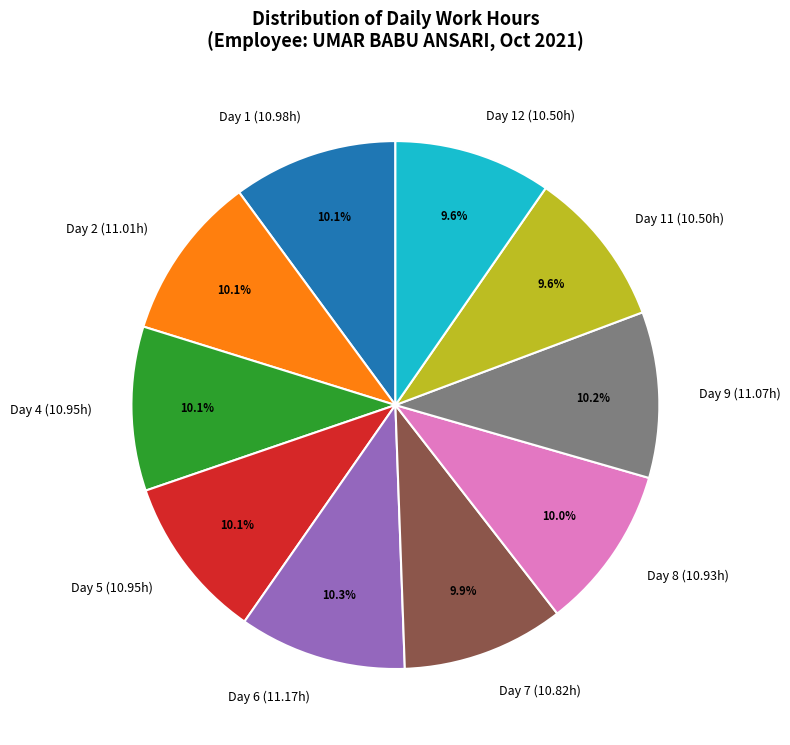

Approximately how many times larger is the value at Day 4 (10.95h) compared to Day 8 (10.93h)?

1.0